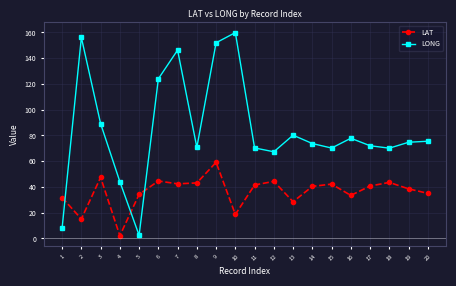

Which series ends up on top after the final intersection of LONG and LAT?

LONG